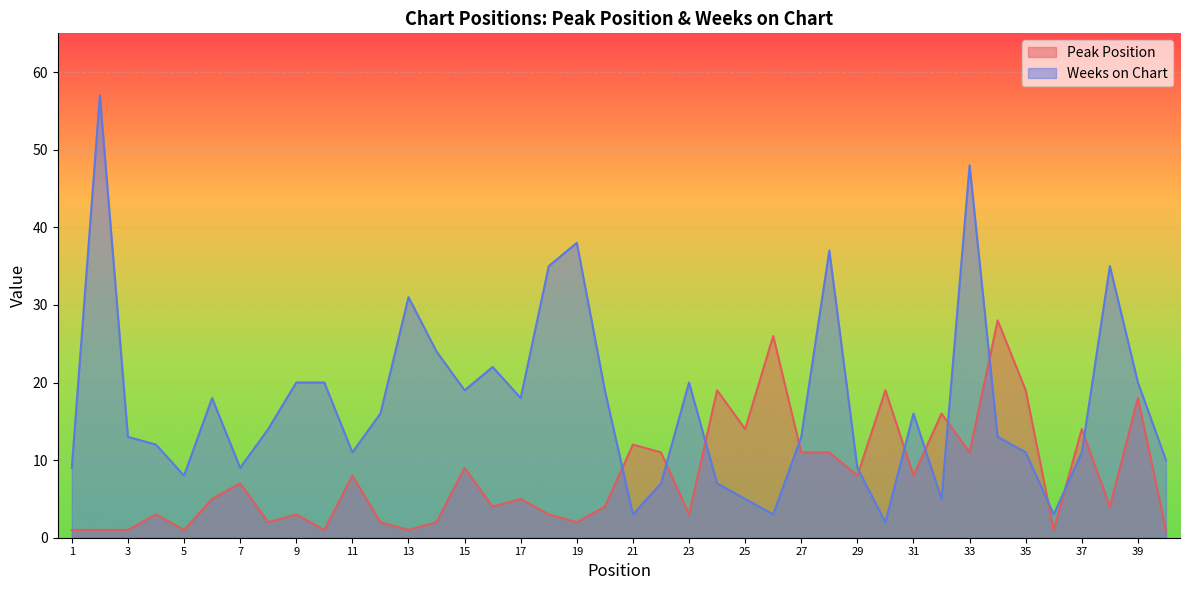

At which category does Peak Position reach its first local peak?

4